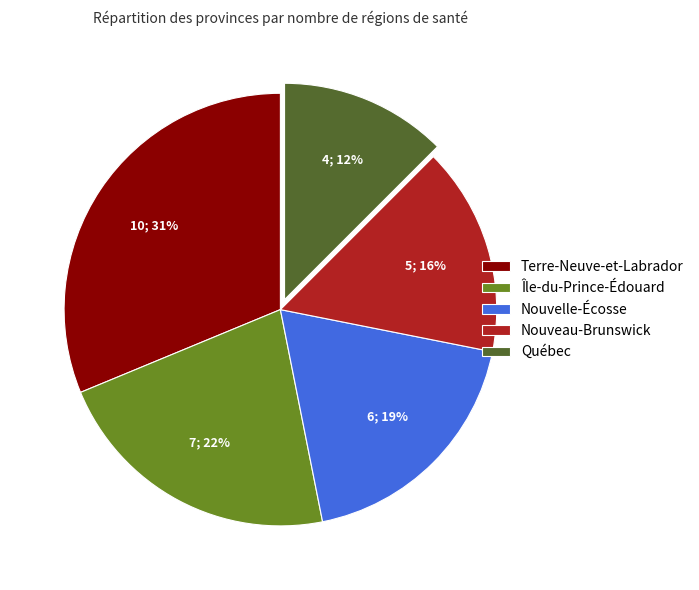

Between Nouvelle-Écosse and Île-du-Prince-Édouard, which is larger?

Île-du-Prince-Édouard